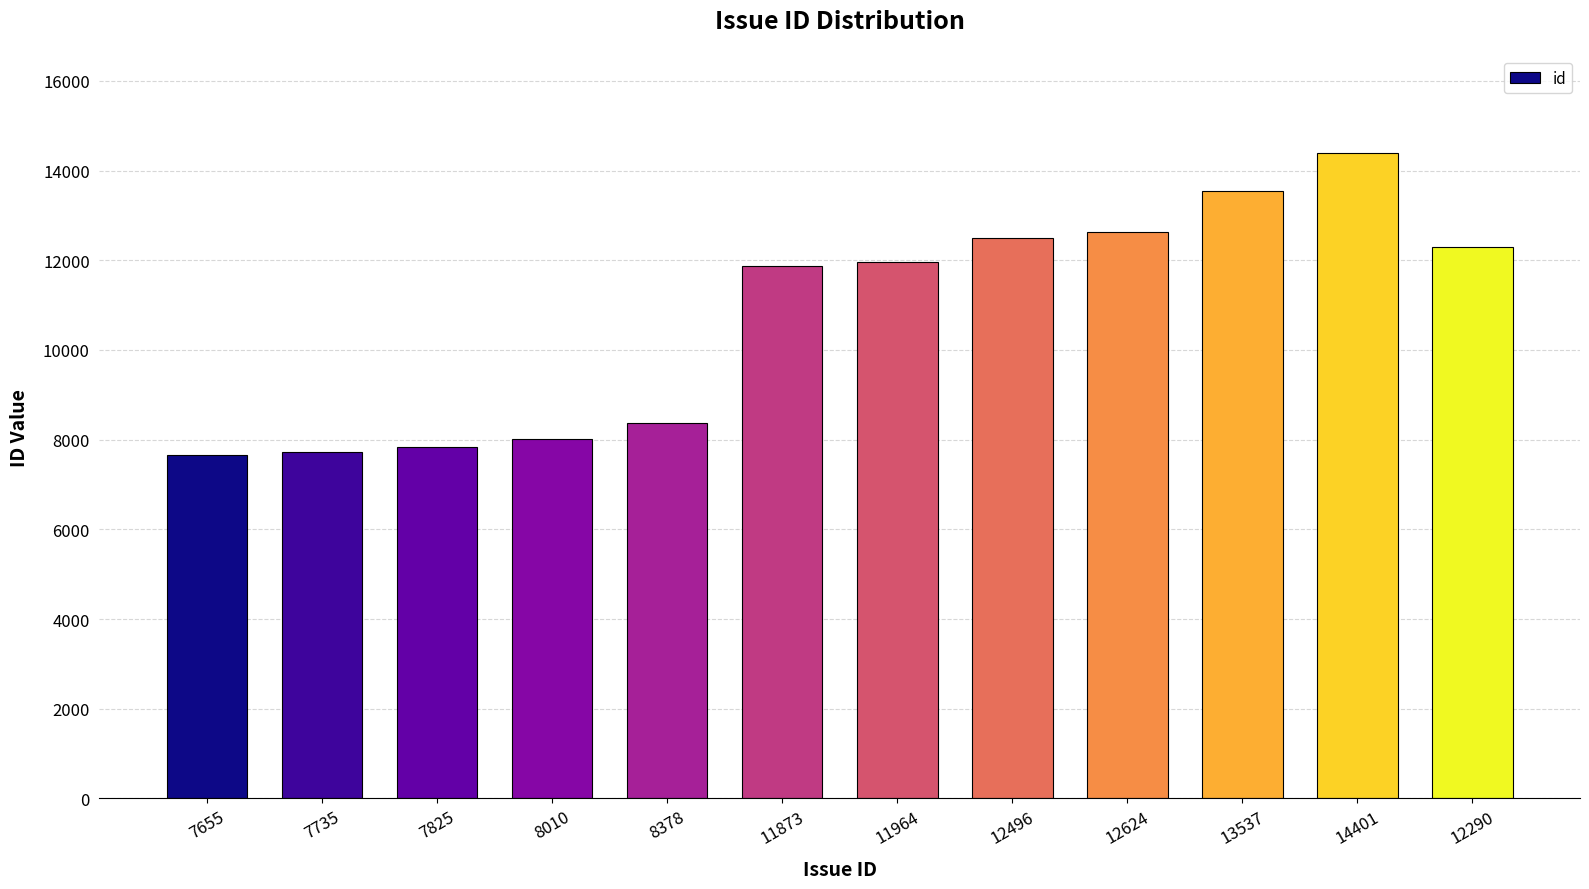

Reading right to left, list all the values displayed in this chart.

12290=12290	14401=14401	13537=13537	12624=12624	12496=12496	11964=11964	11873=11873	8378=8378	8010=8010	7825=7825	7735=7735	7655=7655